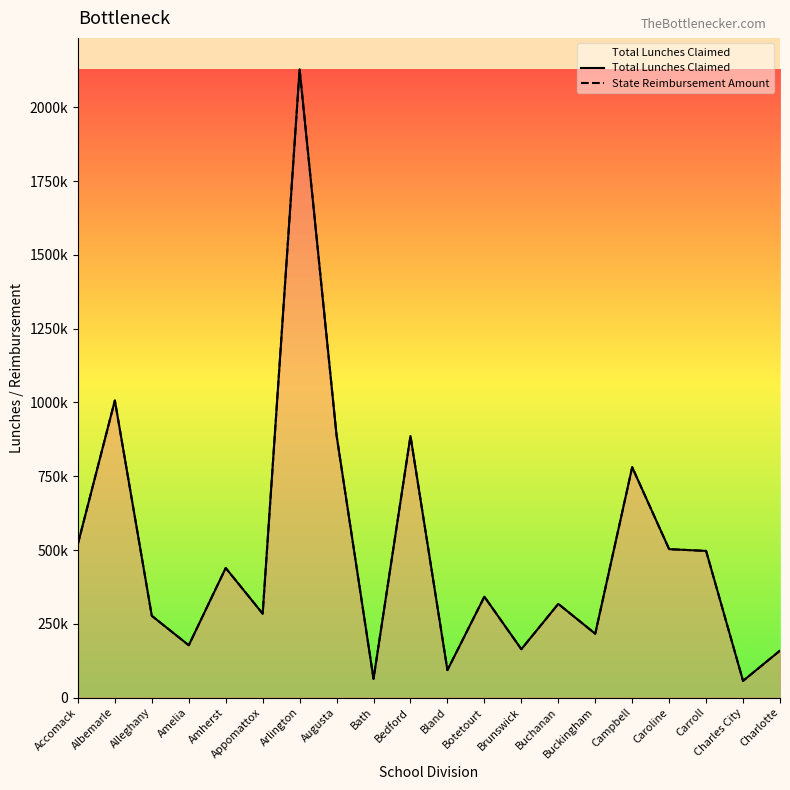

True or false: Total Lunches Claimed has more than 0 interior local peaks.

True